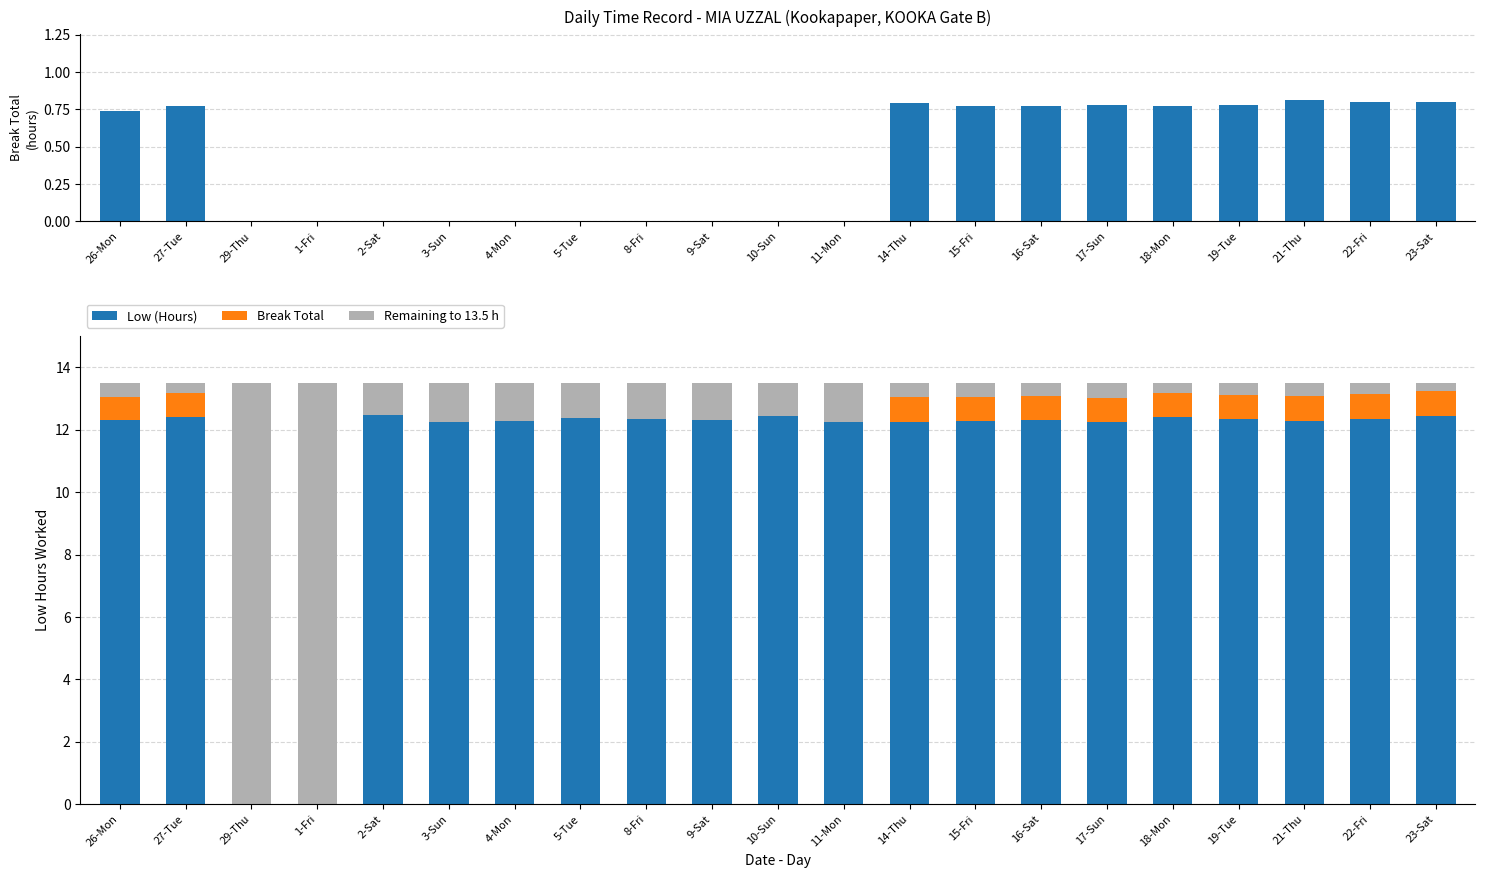

List the labels in order of Remaining to 13.5 h value, largest first.

29-Thu, 1-Fri, 11-Mon, 3-Sun, 4-Mon, 9-Sat, 8-Fri, 5-Tue, 10-Sun, 2-Sat, 17-Sun, 26-Mon, 14-Thu, 15-Fri, 16-Sat, 21-Thu, 19-Tue, 22-Fri, 27-Tue, 18-Mon, 23-Sat